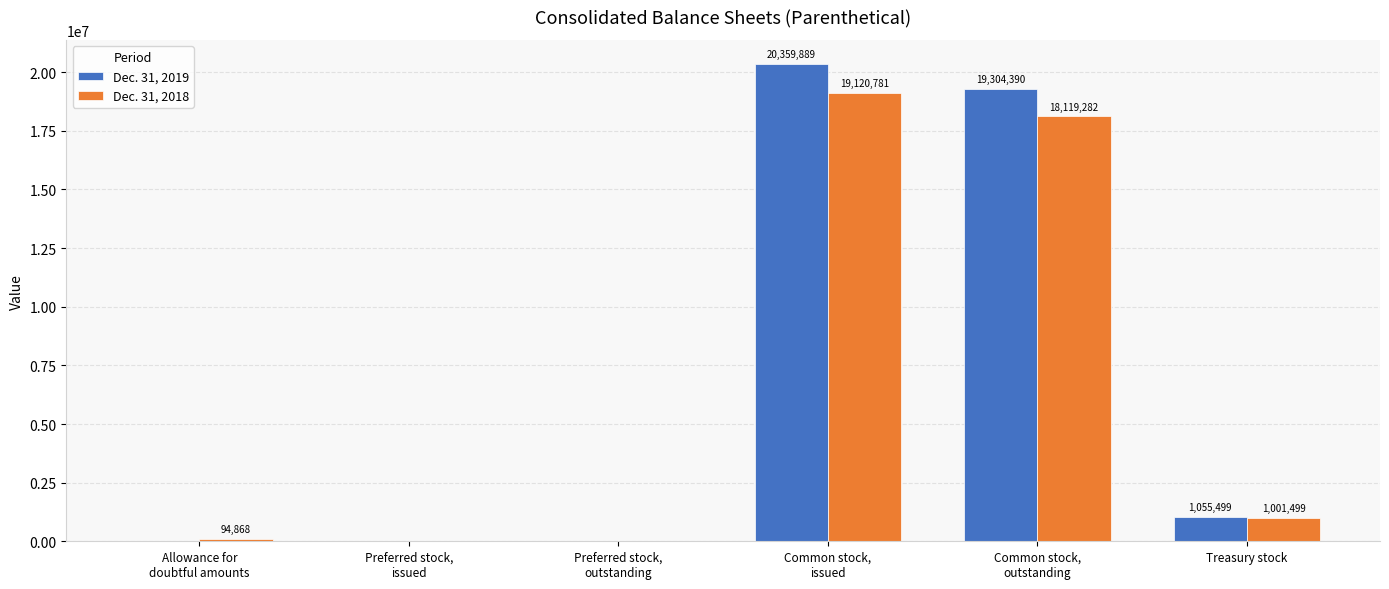

How many categories are shown in the chart?

6